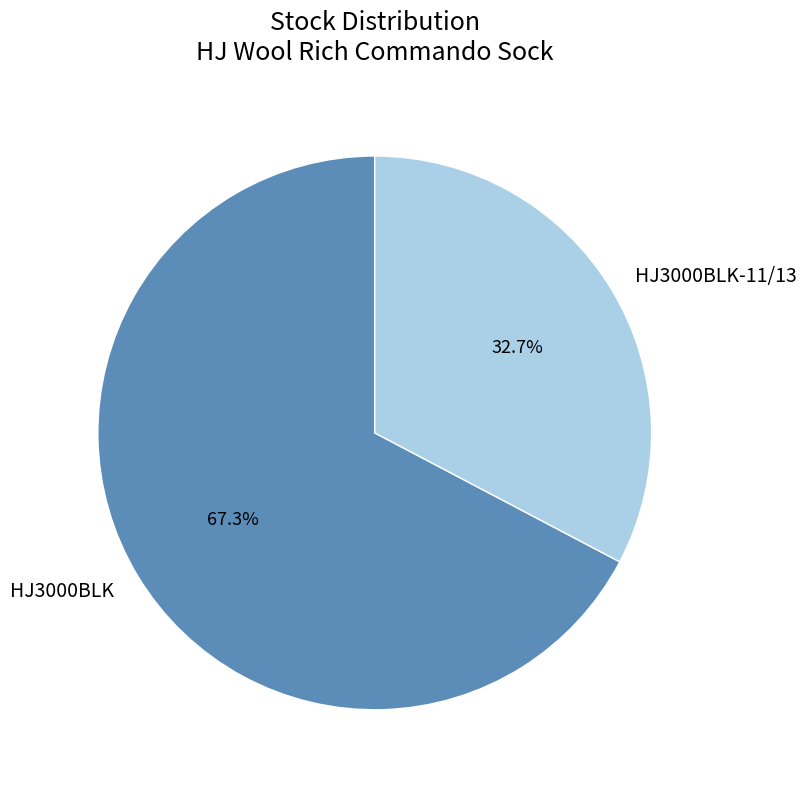

To the nearest percent, what is the average slice percentage?

50%